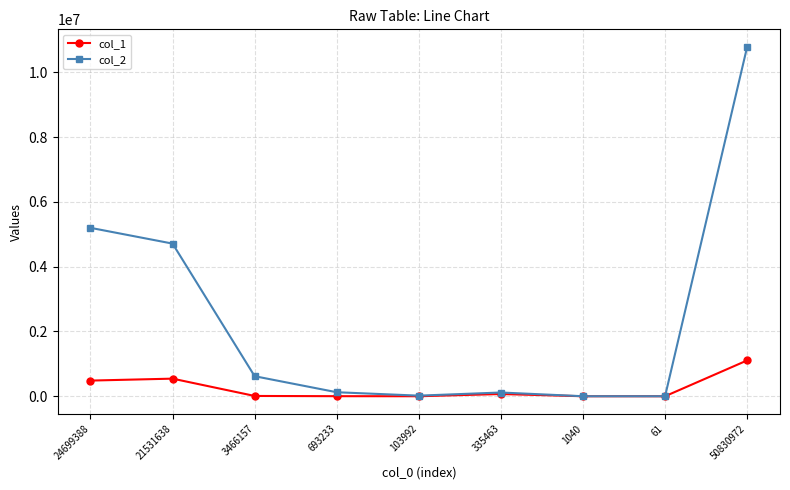

True or false: col_1 has more than 1 points higher than both neighbors.

True